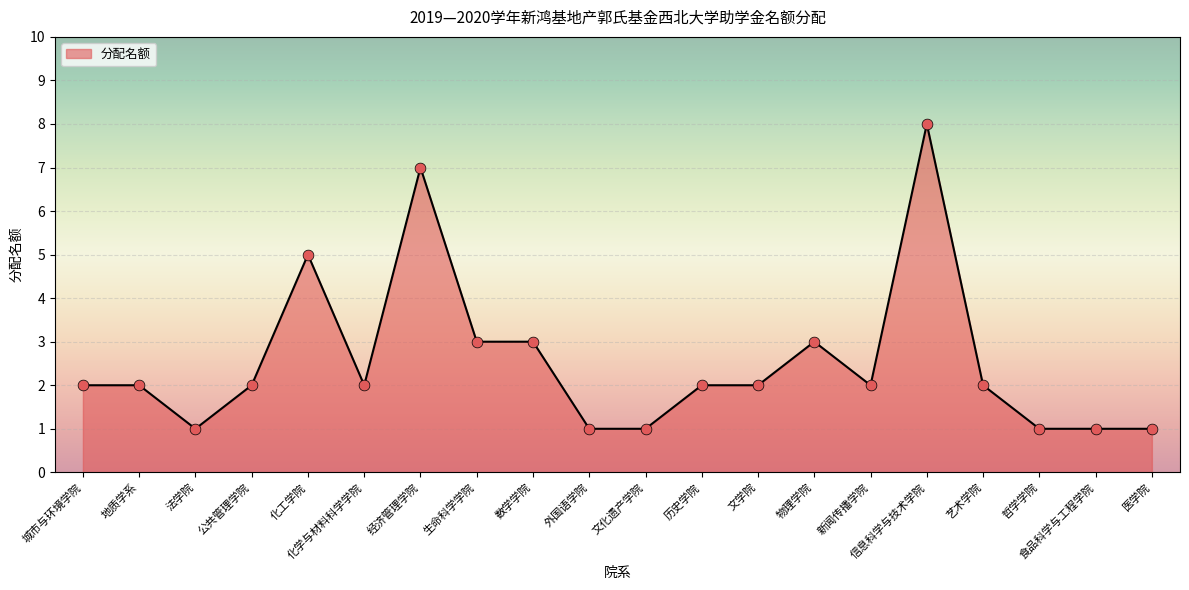

What is the ratio of the value at 化工学院 to the value at 城市与环境学院?

2.5